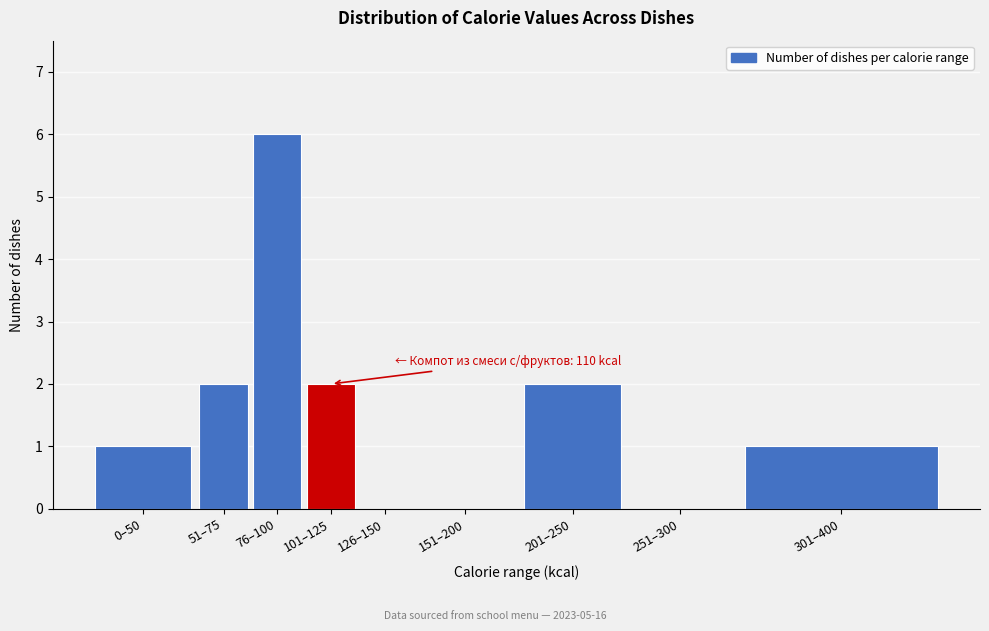

Reading left to right, extract all data points from this chart.

0–50=1	51–75=2	76–100=6	101–125=2	126–150=0	151–200=0	201–250=2	251–300=0	301–400=1